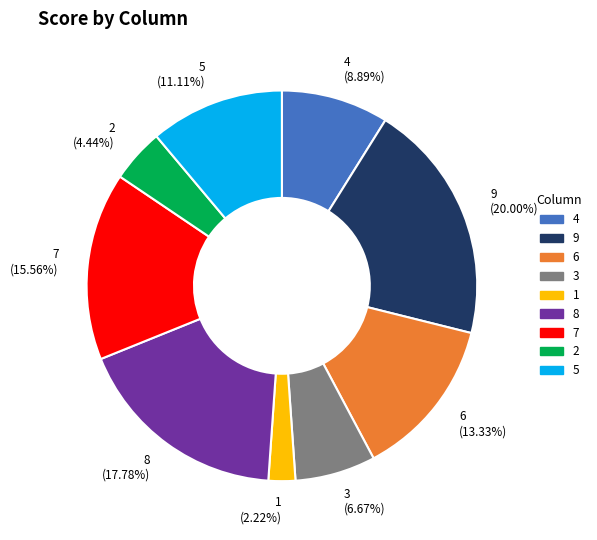

To the nearest percent, what portion does 8 represent?

18%